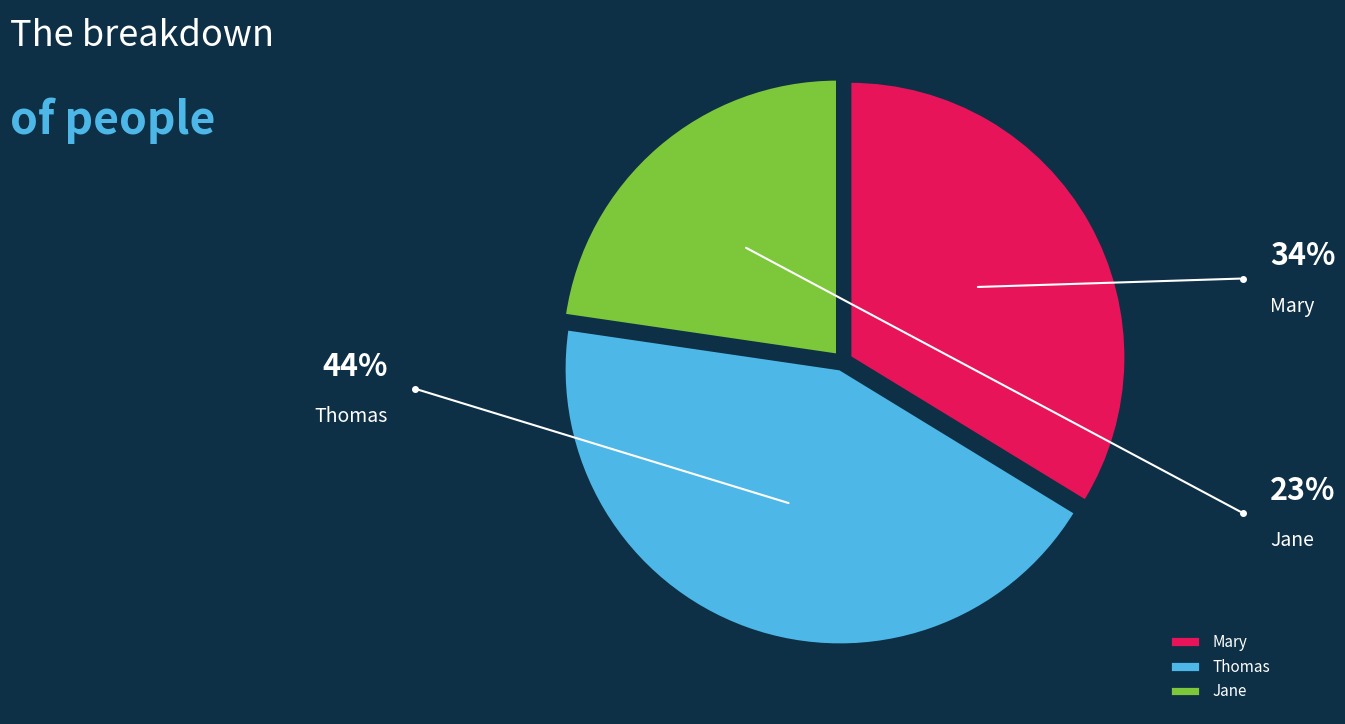

To the nearest percent, what is the combined percentage of Thomas and Jane?

66%